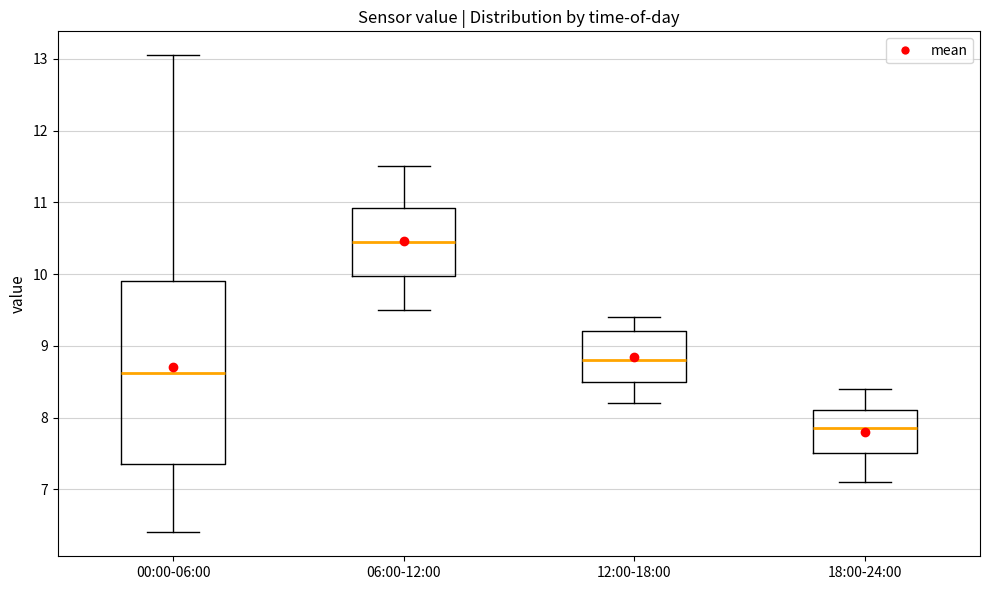

Which box's median line is the lowest?

18:00-24:00